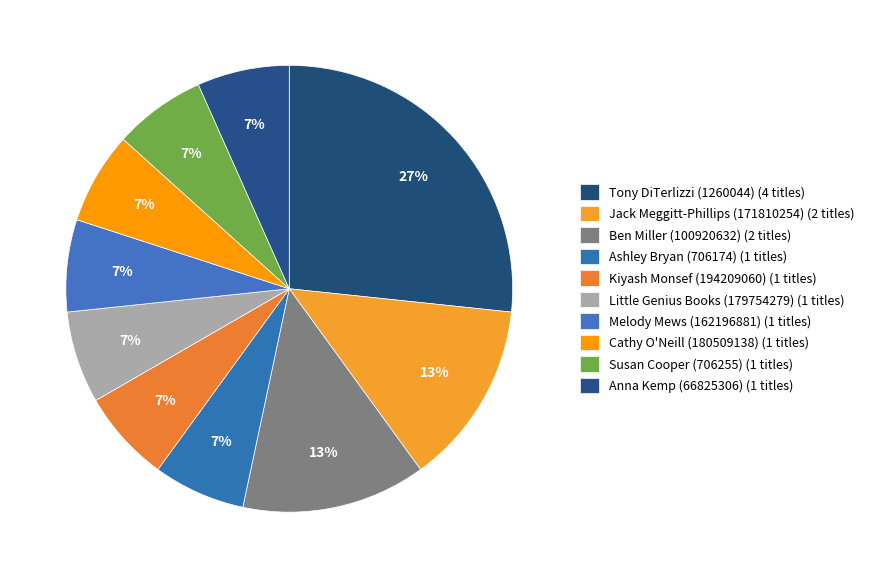

Which category has the smallest portion of the pie?

Ashley Bryan (706174)